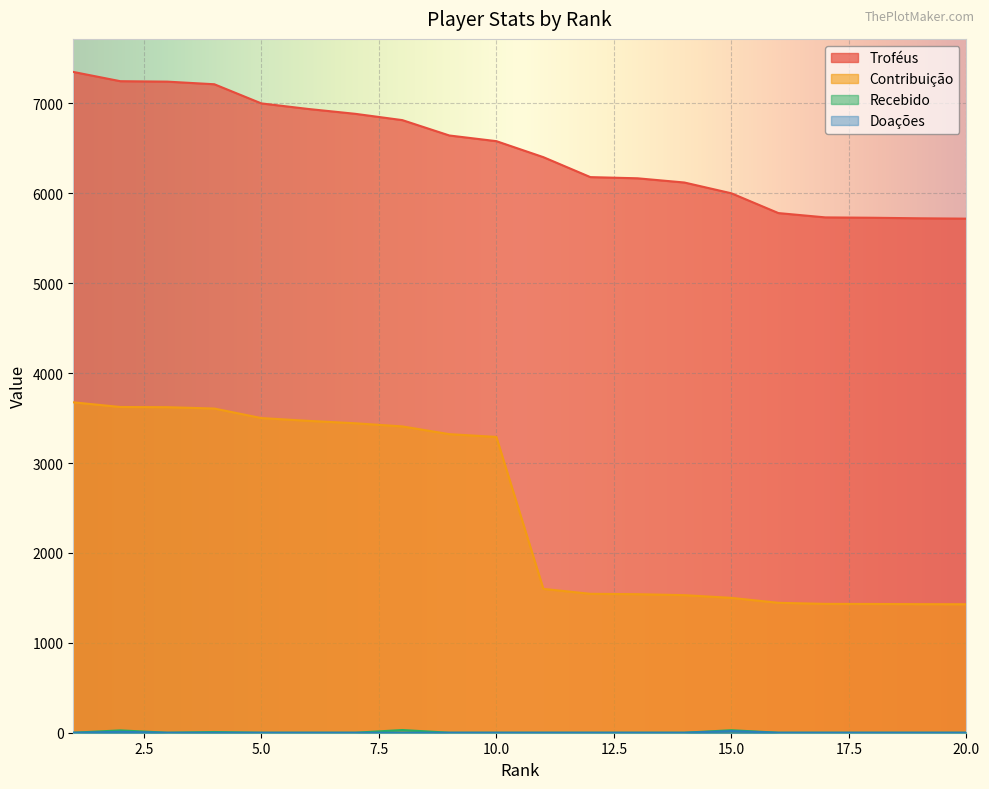

True or false: Contribuição has more than 2 interior local peaks.

False